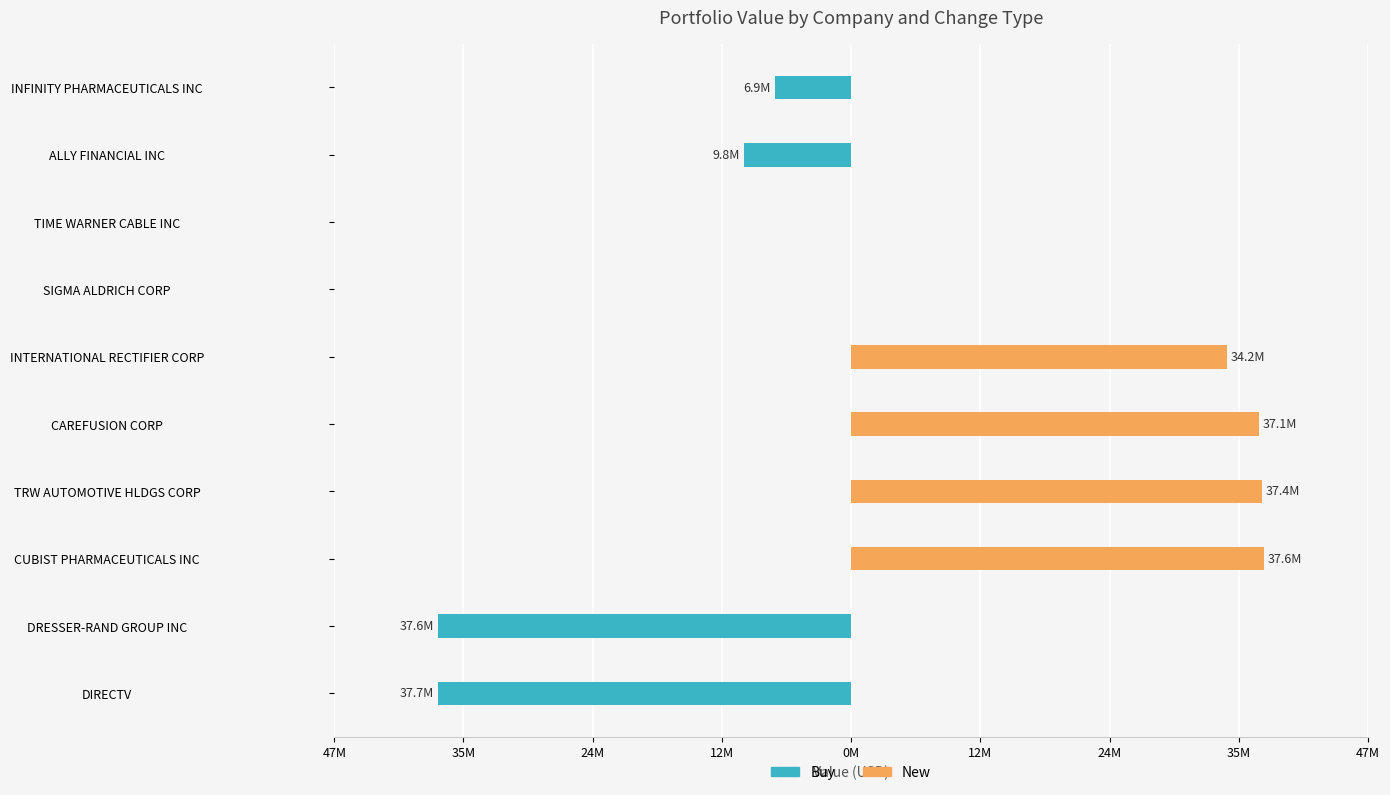

Reading right to left, extract all data points from this chart.

Buy: -6922000	-9755000	0	0	0	0	0	0	-37629000	-37676000
New: 0	0	0	0	34222000	37132000	37393000	37593000	0	0